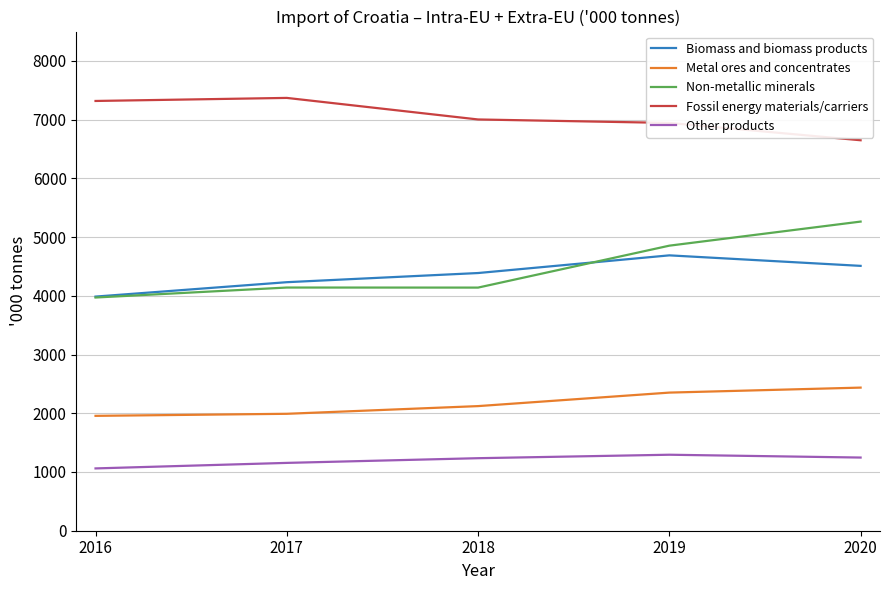

Where is the first local minimum for Non-metallic minerals?

2018